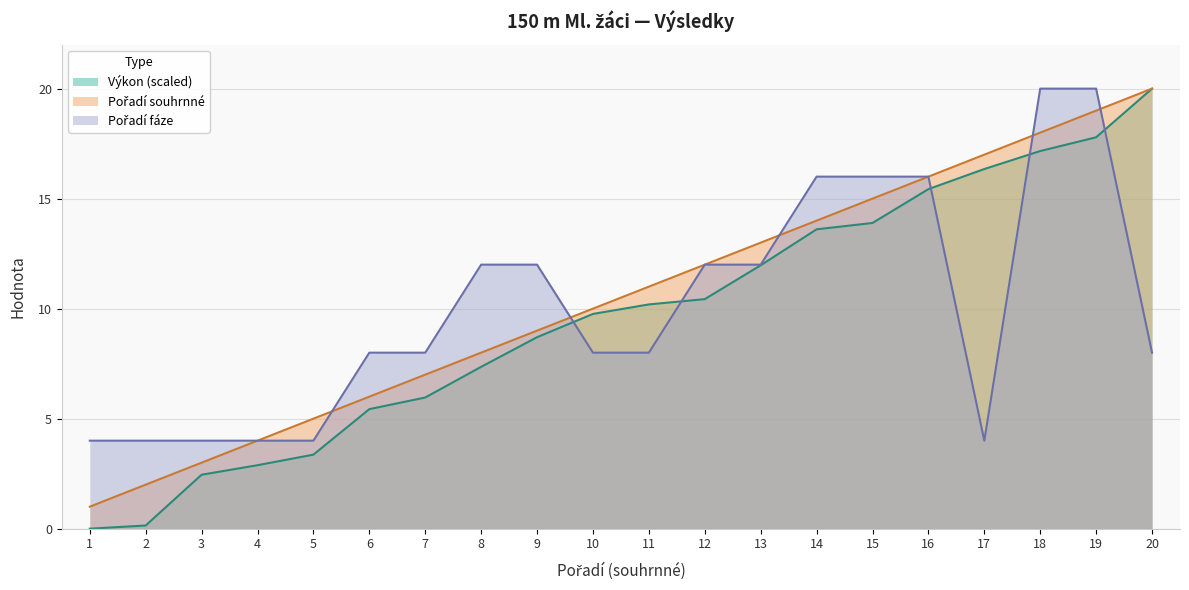

Where is Výkon nearest to the value 10?

11